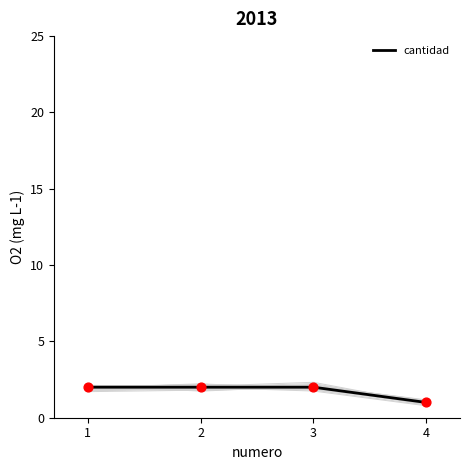

Which has a higher value, 2 or 1?

2